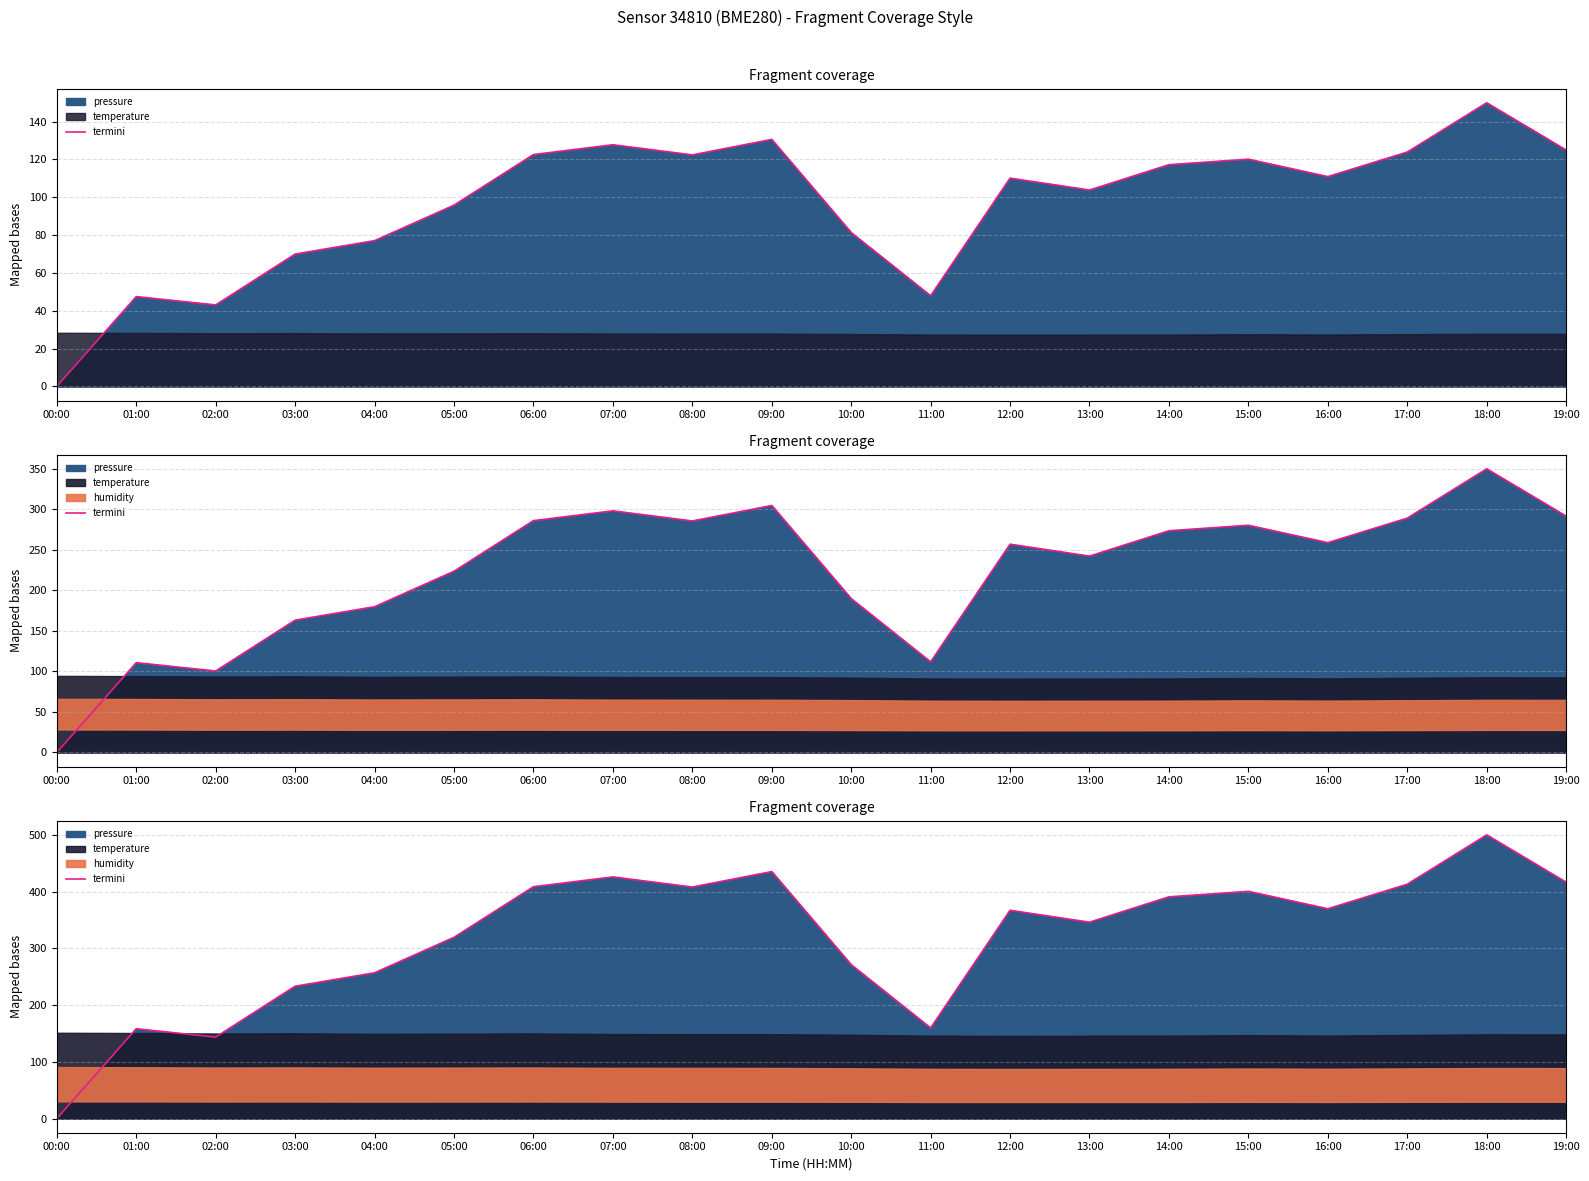

What is the average value?

321.2